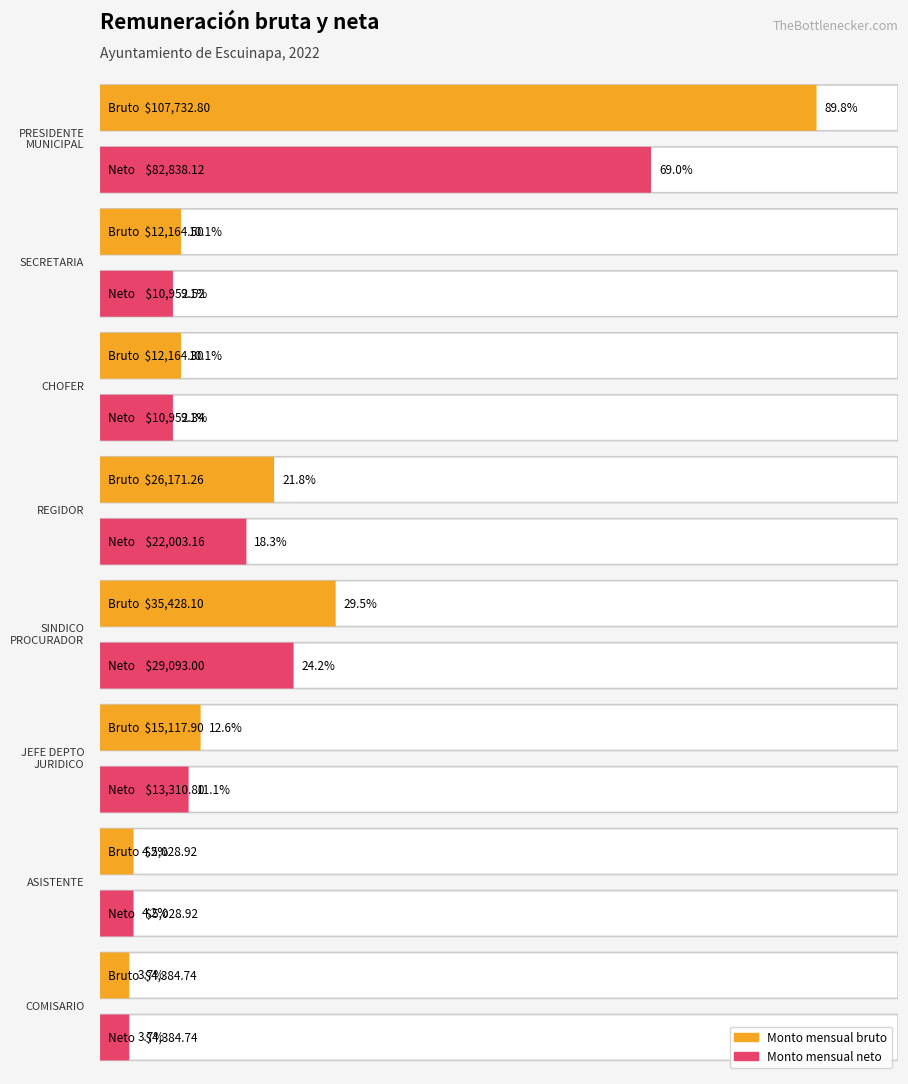

Is it true that Monto mensual neto equals 14898.8 at SECRETARIA?

False